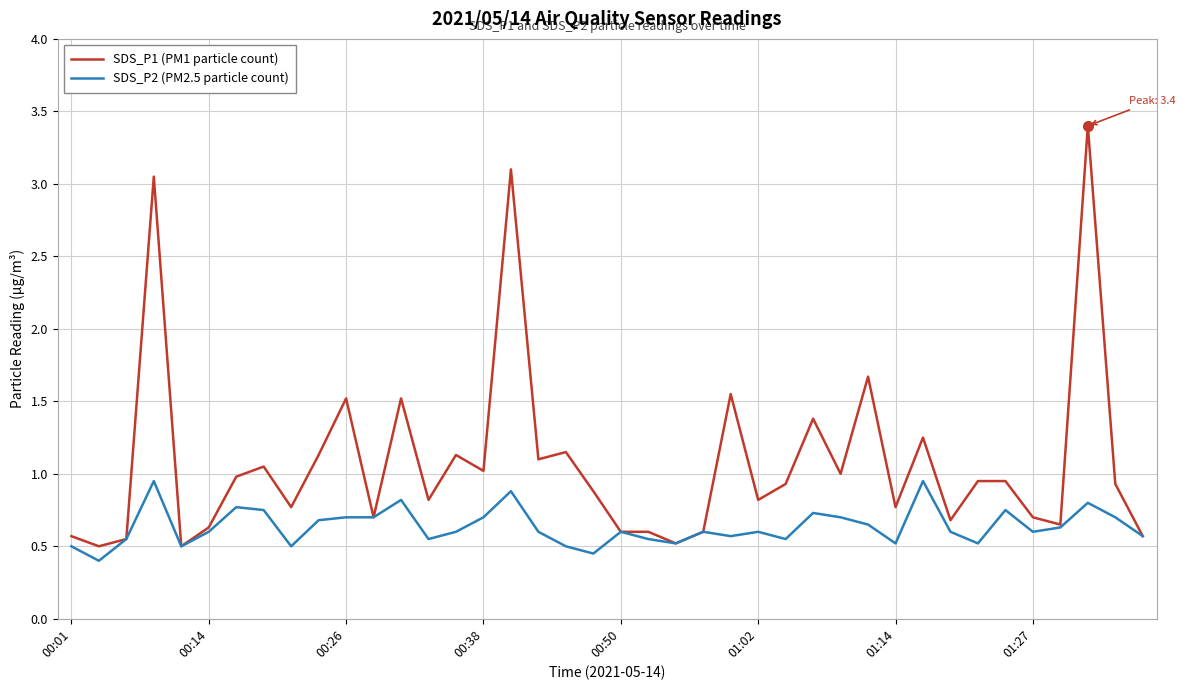

What is the smallest value displayed?

0.4